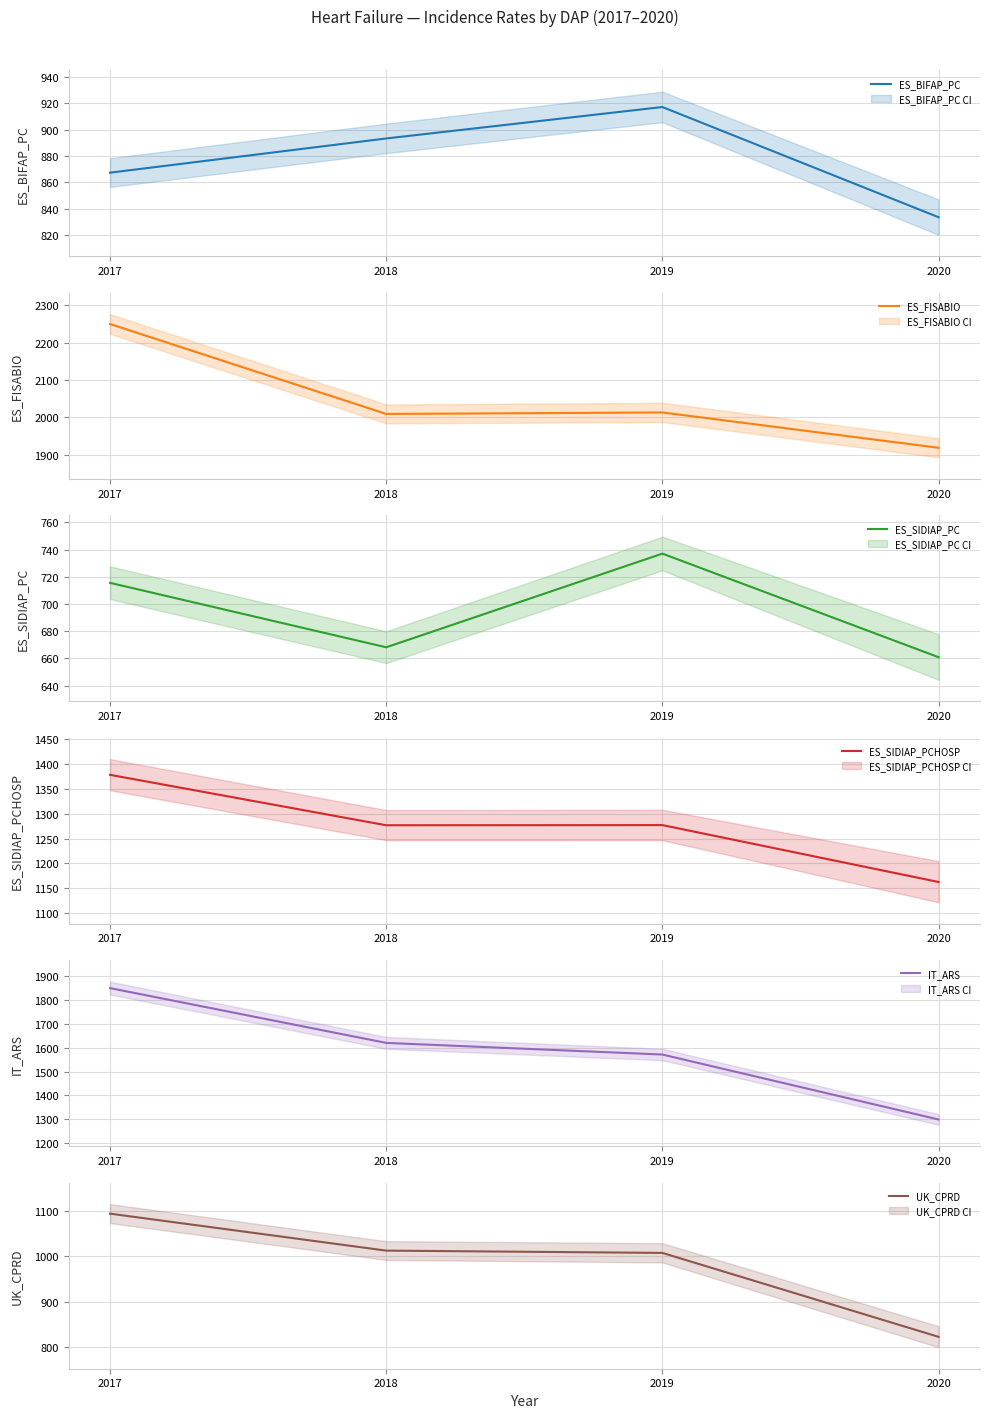

What is the difference between the second highest and minimum values in the ES_BIFAP_PC series?

59.8